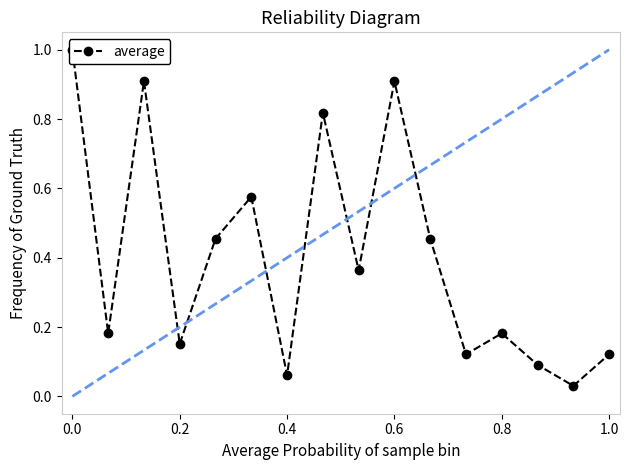

Count the number of categories in the chart.

16